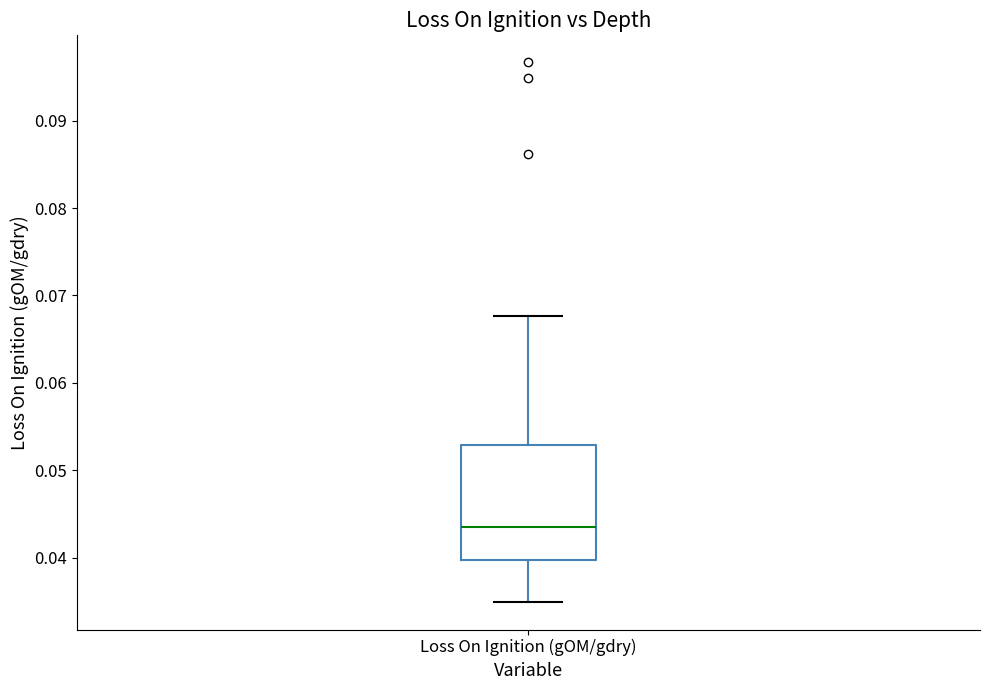

Read this box plot against the y-axis: the position of the median line, the range covered by the box, and the ends of both whiskers. The values are not printed on the chart, so give them approximately, as read against the axis.

median 0.044, box 0.040 to 0.053, whiskers 0.035 to 0.068